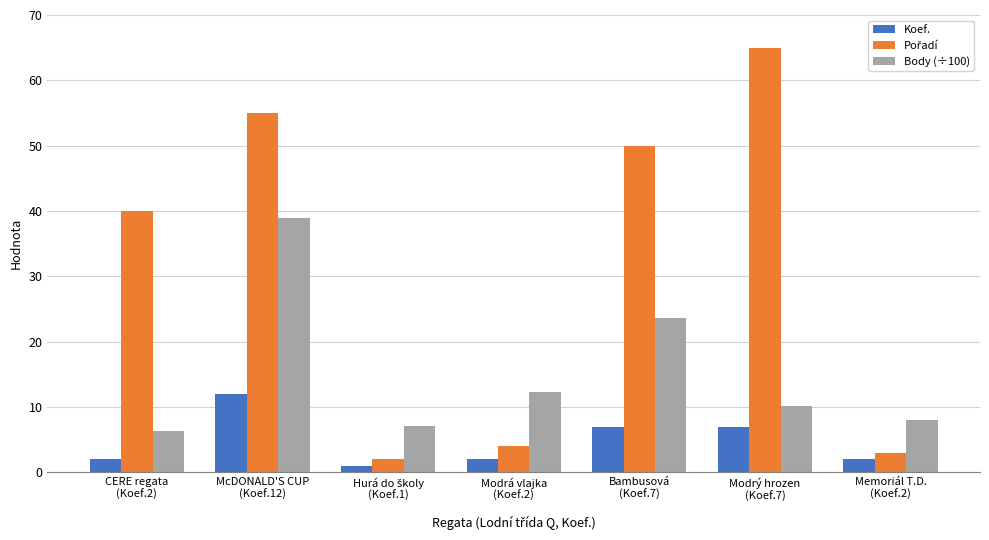

Which category has the highest value across all series?

Modrý hrozen
(Koef.7)